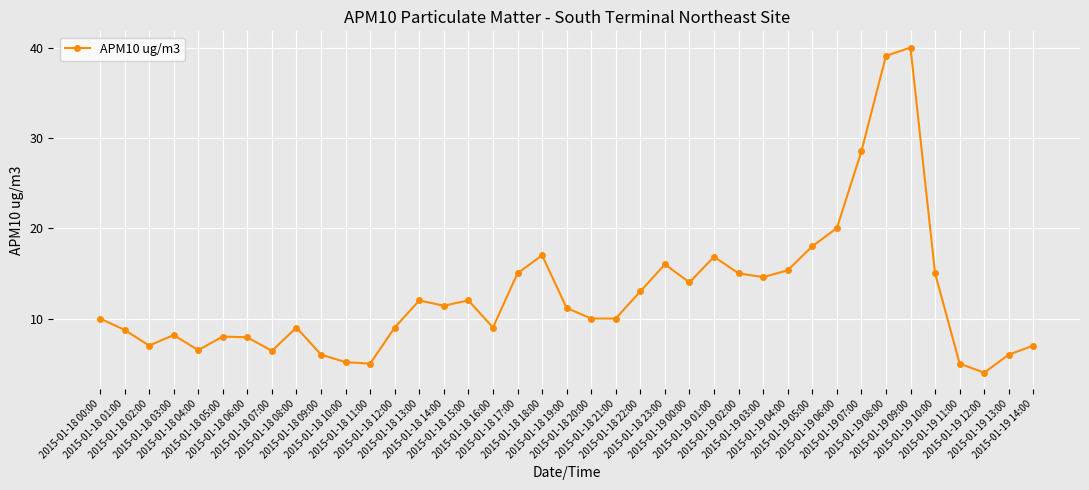

Which category has the highest value across all series?

2015-01-19 09:00